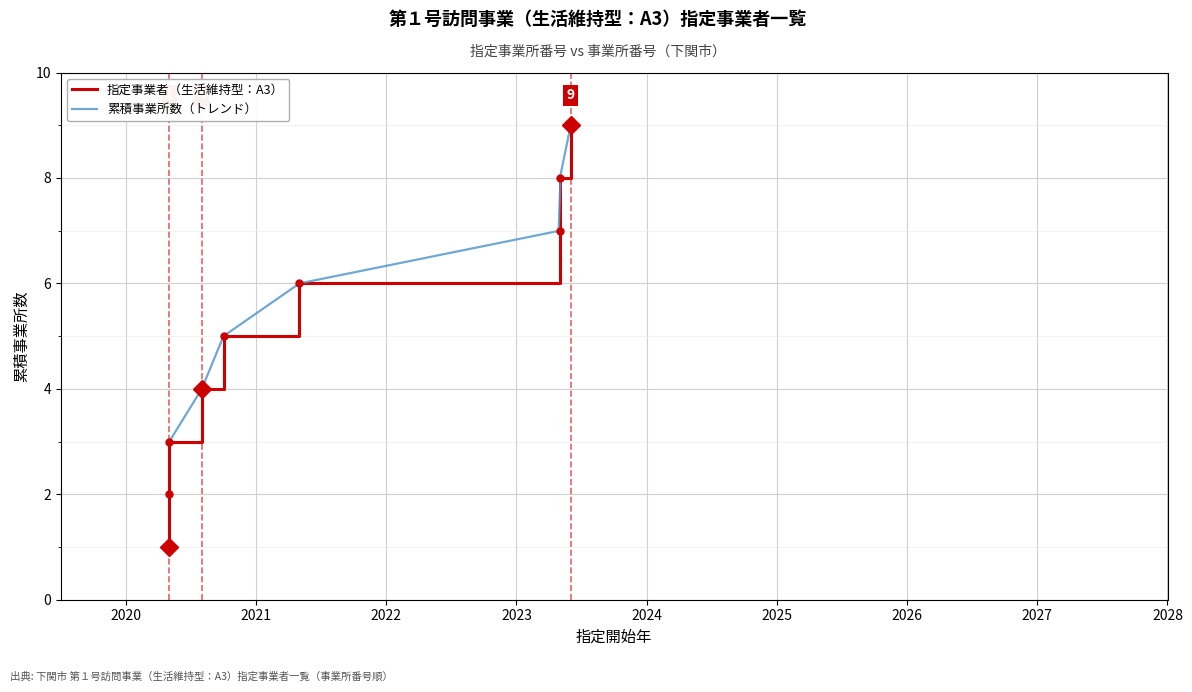

List the series in order of their peak value, lowest first.

指定事業者（生活維持型：A3）, 累積事業所数